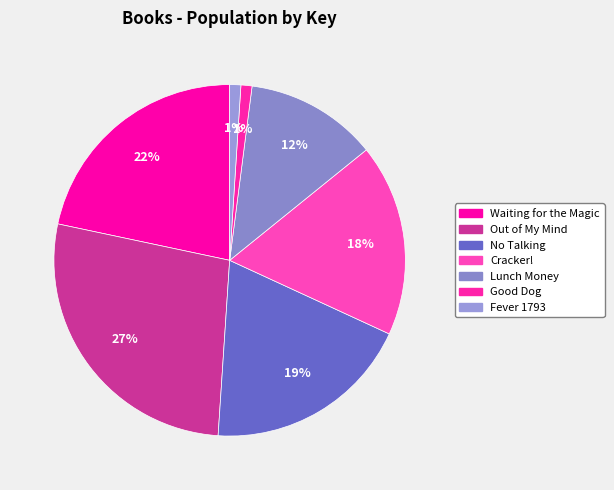

Is the sum of Lunch Money and Fever 1793 greater than half?

No